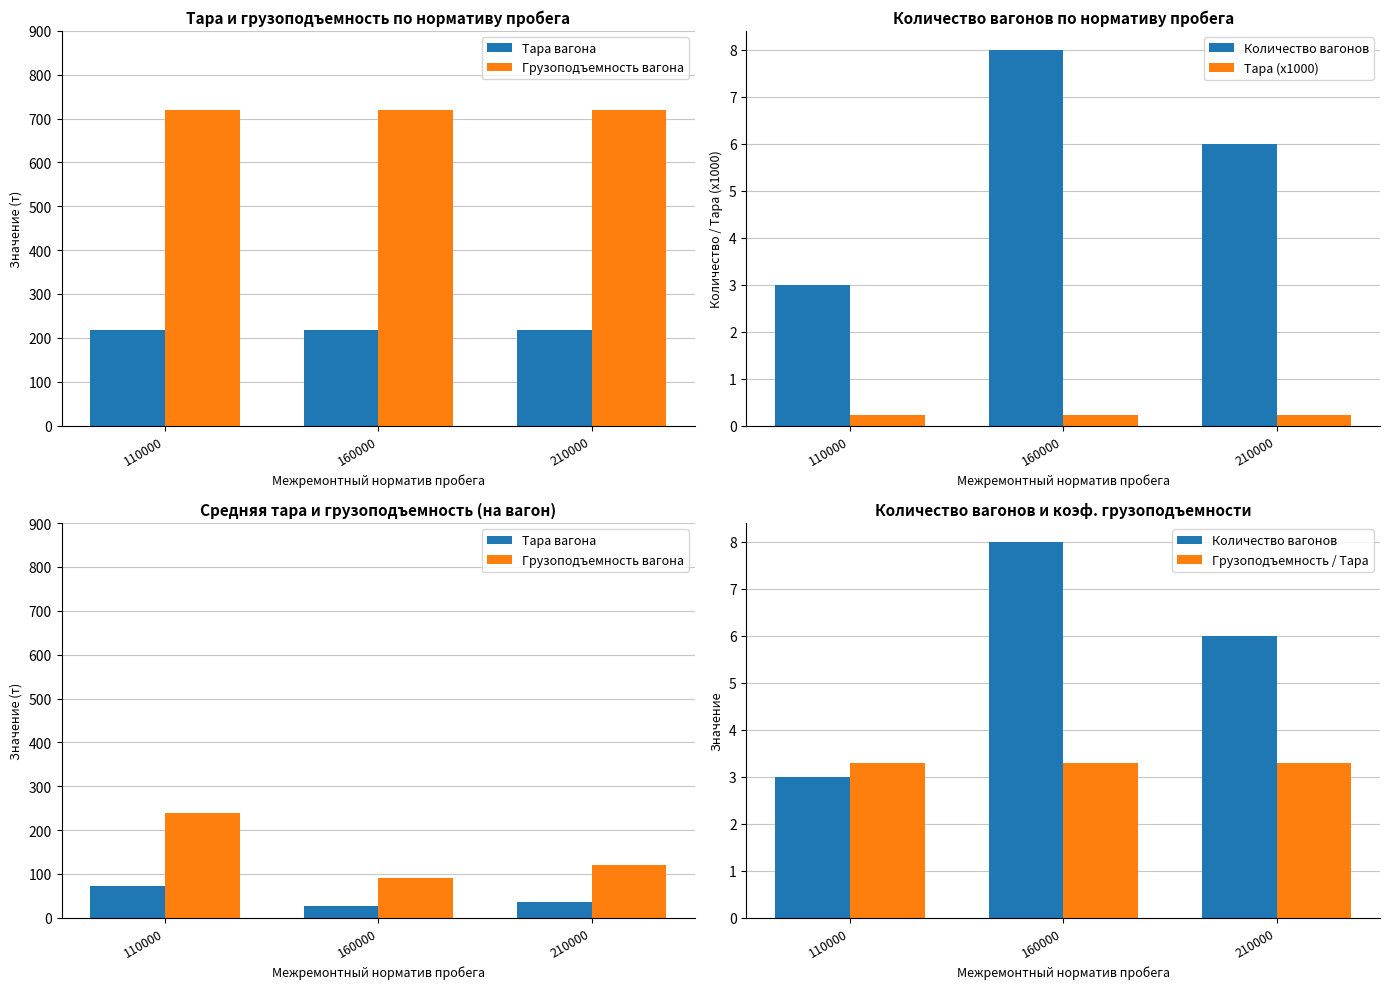

How many data points does each series have?

3